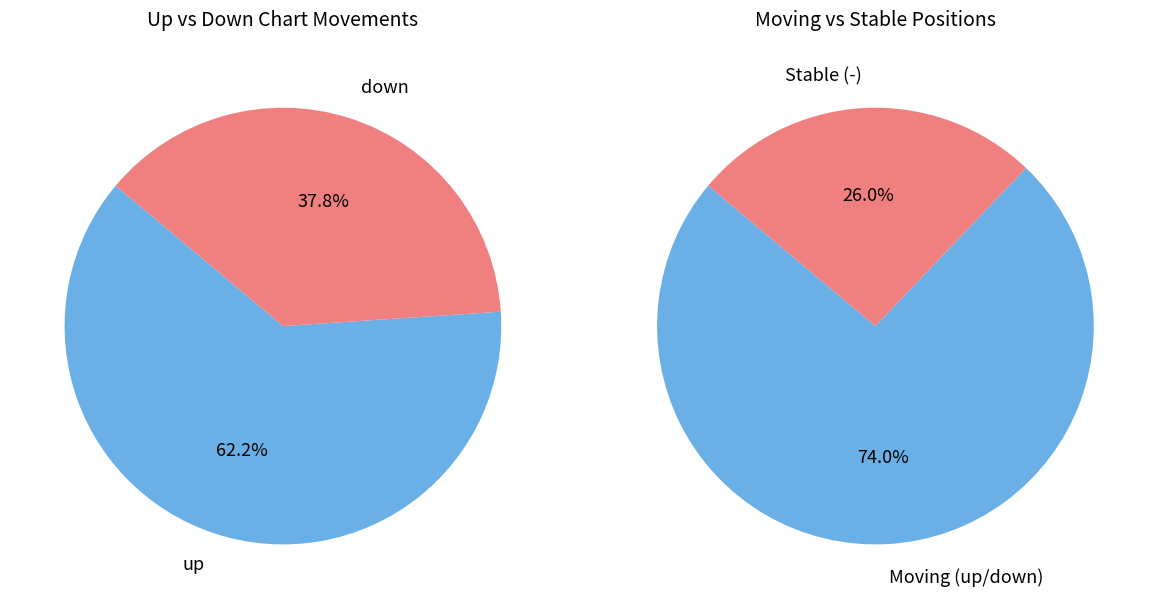

What is the largest slice in the pie chart?

up